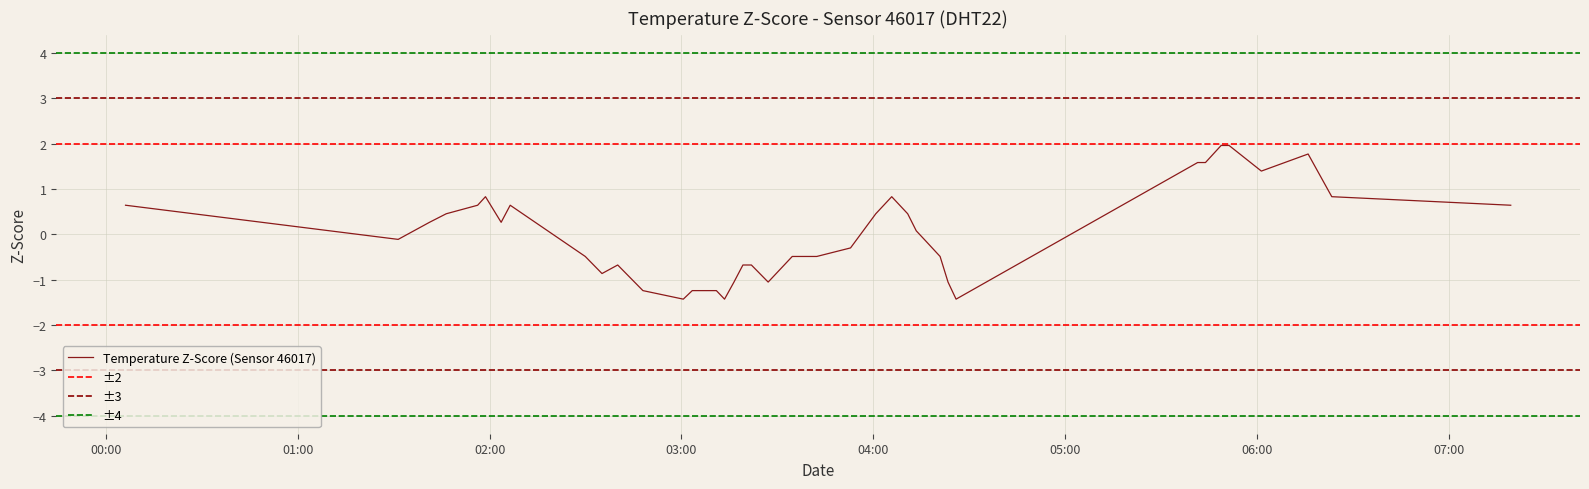

What is the minimum value for Temperature Z-Score (Sensor 46017)?

-1.4